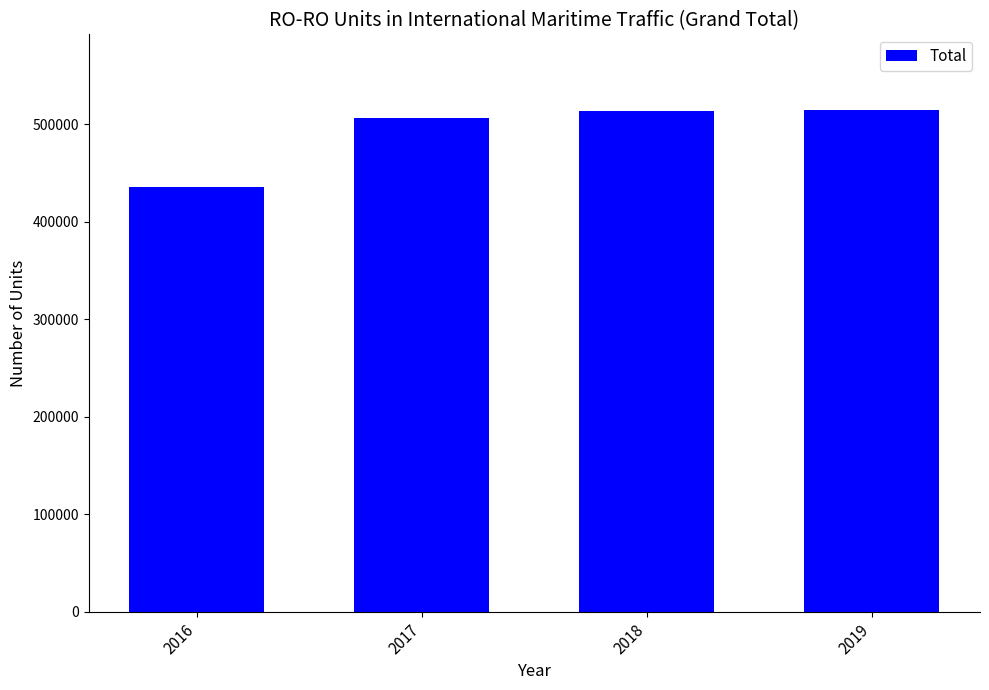

What value does the data have at 2016, to the nearest 50?

435600